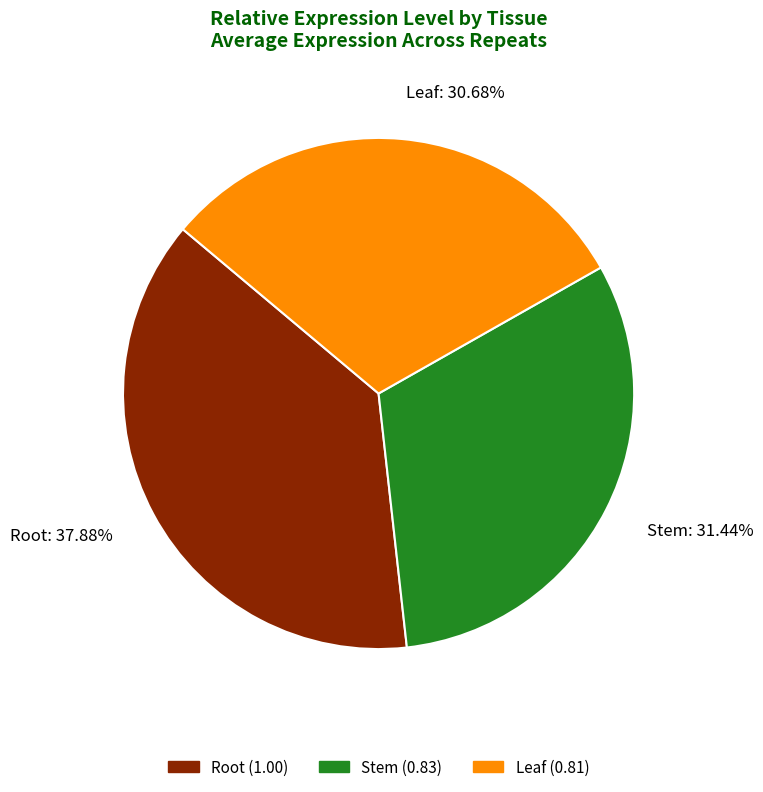

Is the sum of Root and Stem greater than half?

Yes